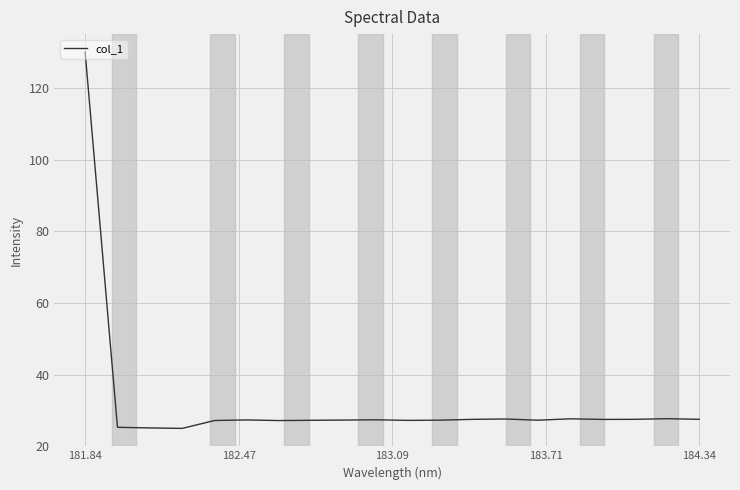

What is the greatest value displayed?

130.0